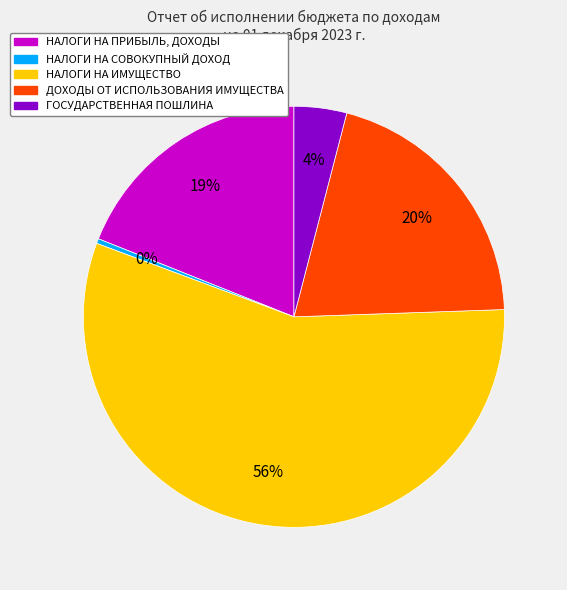

Combined, do НАЛОГИ НА СОВОКУПНЫЙ ДОХОД and НАЛОГИ НА ИМУЩЕСТВО account for over 50%?

Yes